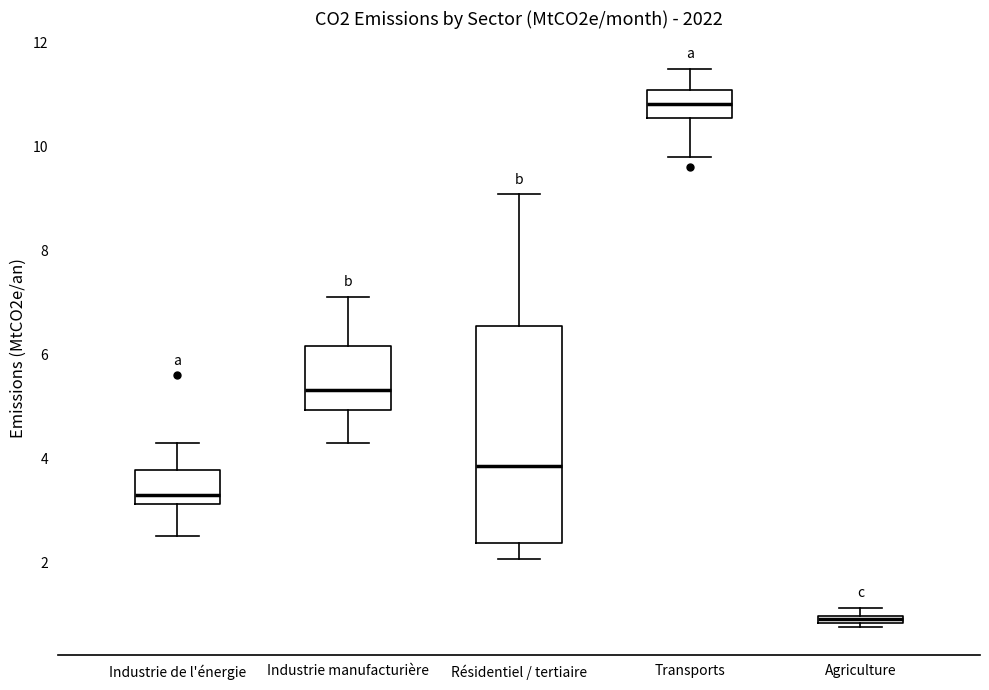

Which box's median line is the highest?

Transports